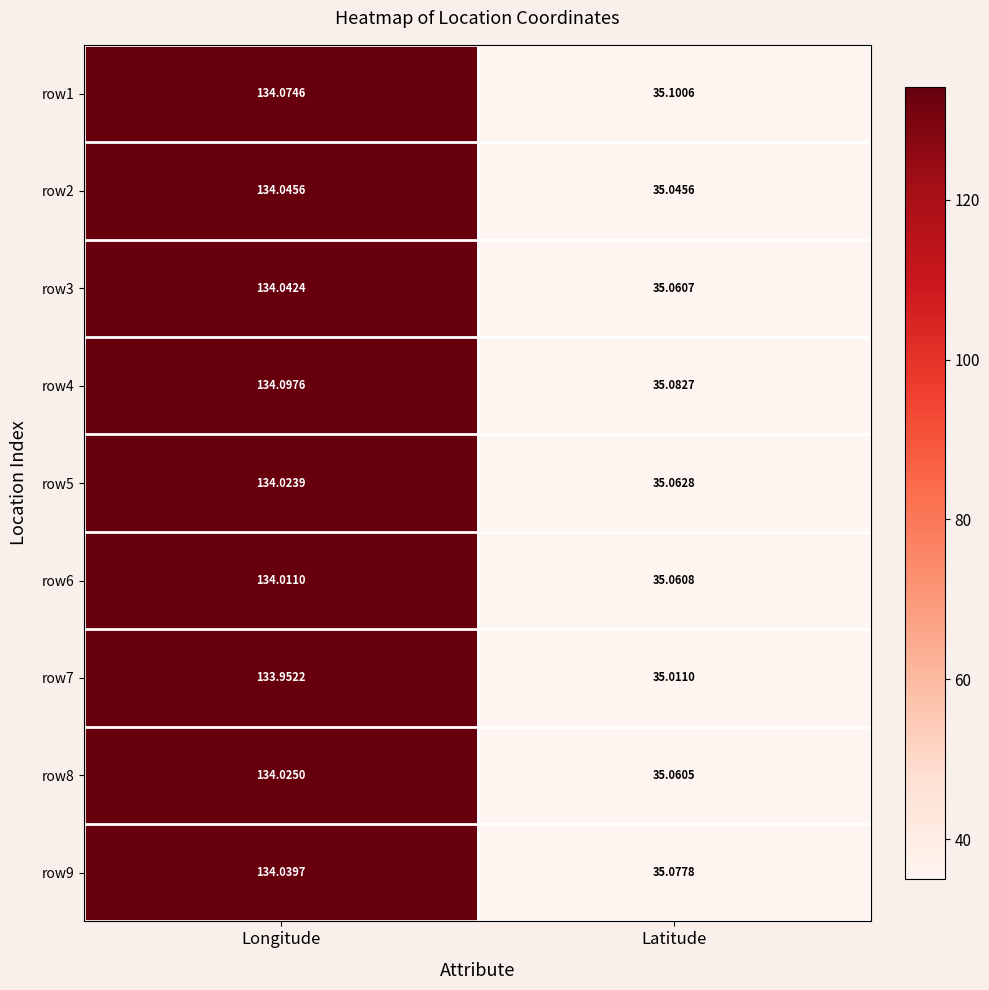

What is the spread (max minus min) of values at Latitude?

0.1